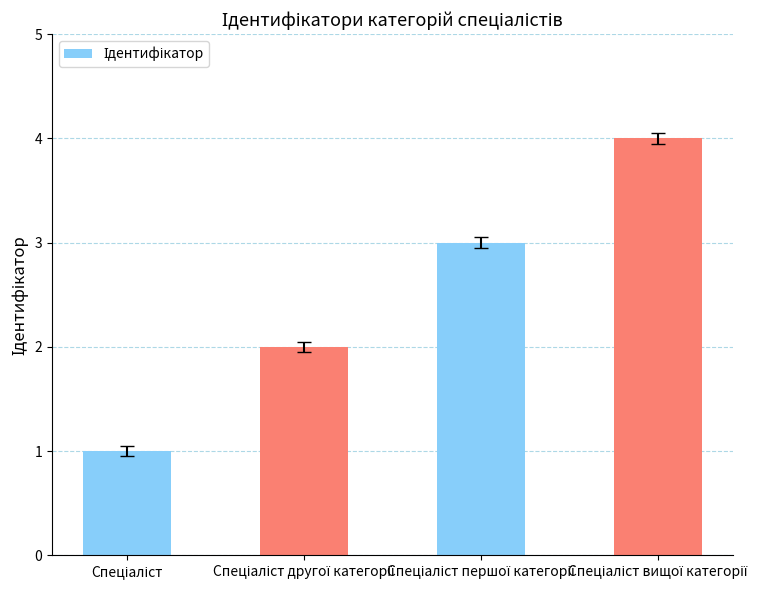

What is the maximum value shown in the chart?

4